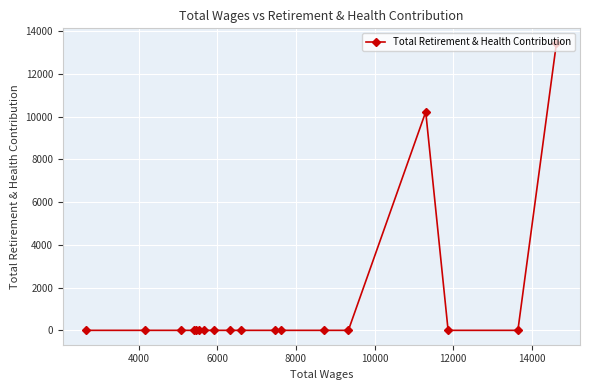

Reading right to left, transcribe all the data shown in this chart.

13462	0	0	10228	0	0	0	0	0	0	0	0	0	0	0	0	0	0